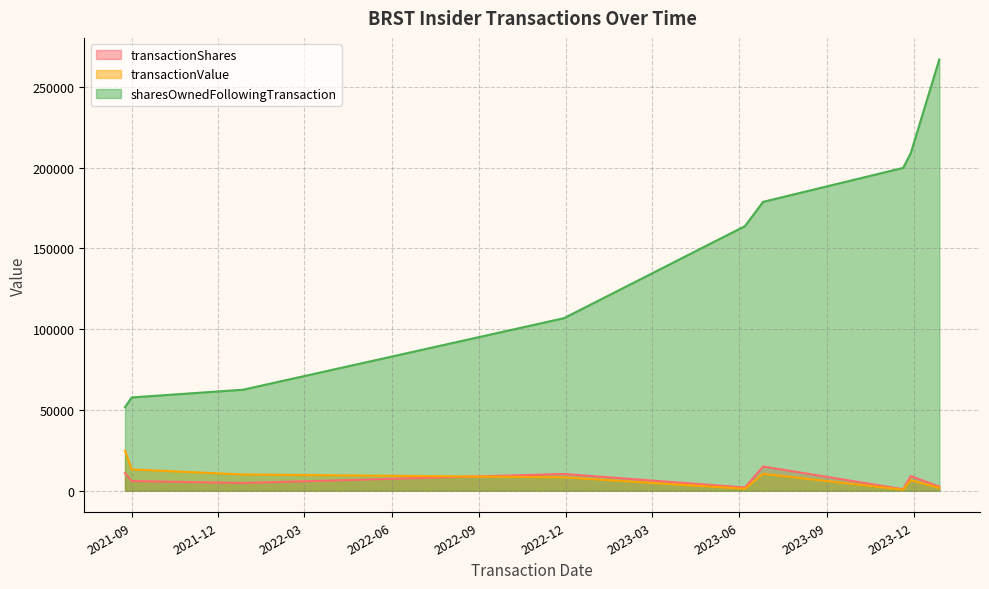

Which series has the widest spread of values?

sharesOwnedFollowingTransaction